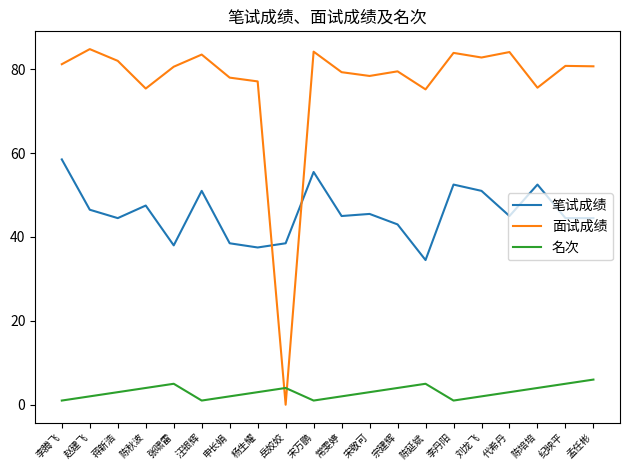

Rank the series at 宋敬可 from lowest to highest value.

名次, 笔试成绩, 面试成绩